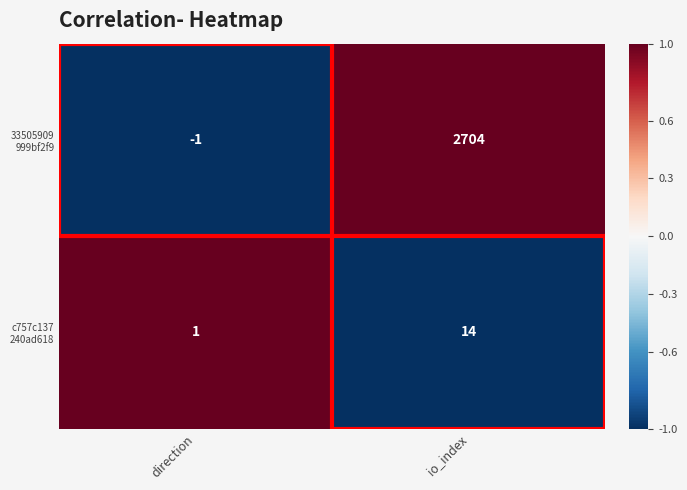

At which category is the sum across all series the highest?

io_index